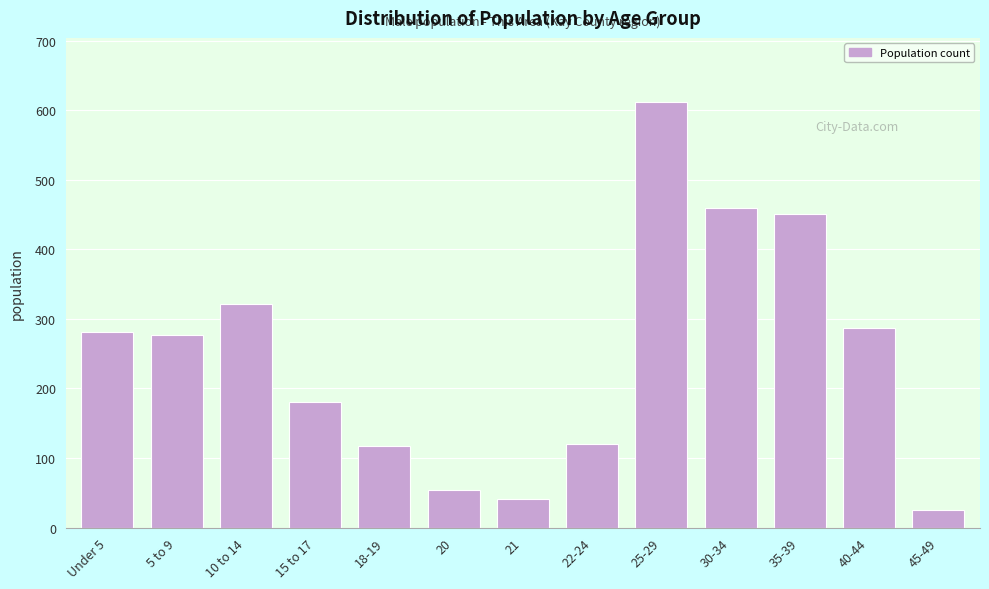

Reading left to right, what are all the values shown in this chart?

281	277	321	180	117	54	41	120	612	460	451	287	25